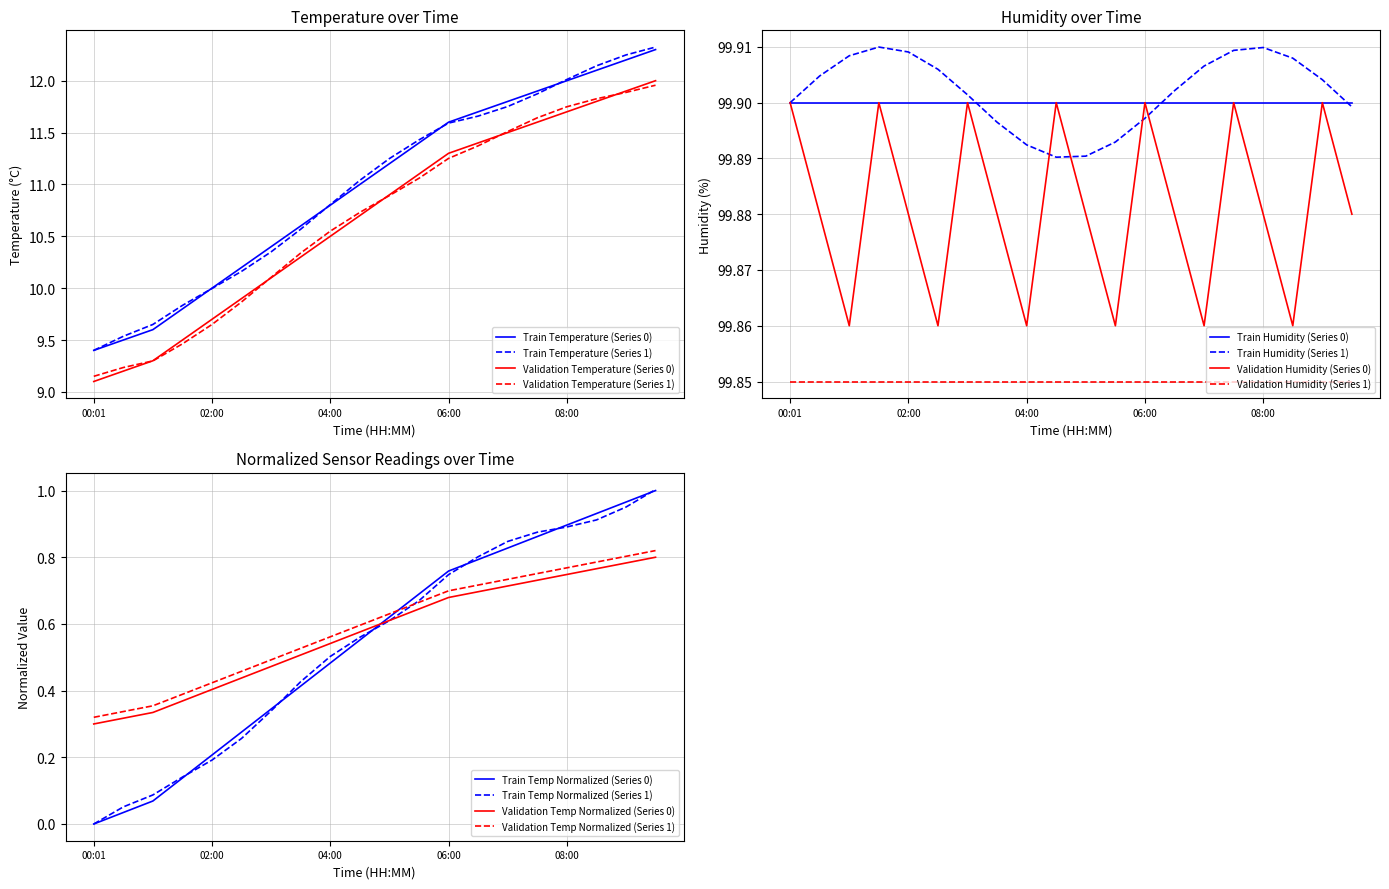

What value does the data have at 09:30?

1.0